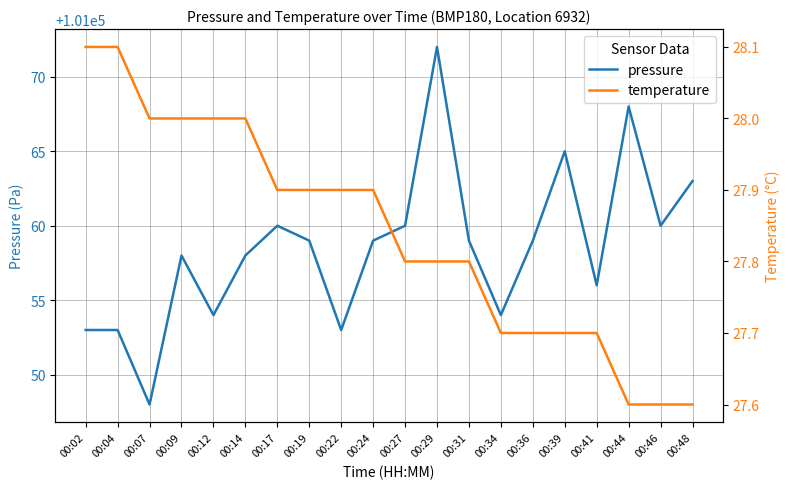

True or false: pressure and temperature cross at least once.

False